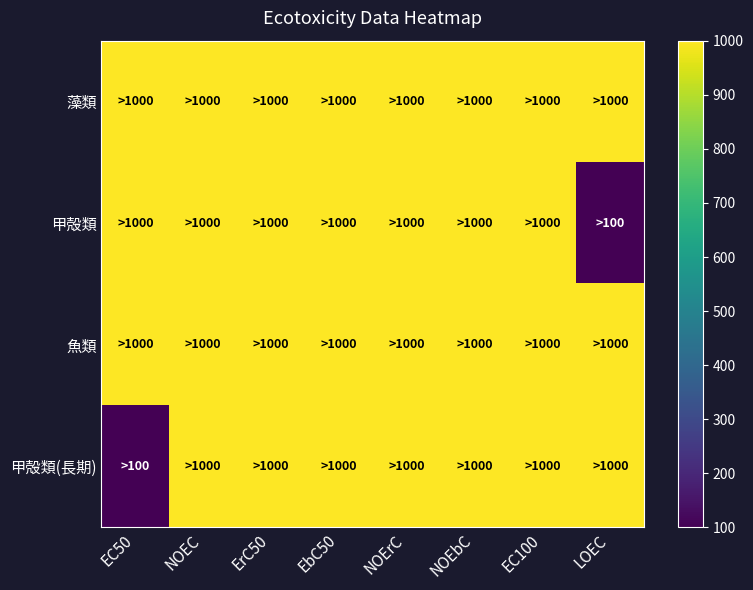

Reading right to left, list all the values displayed in this chart.

藻類: LOEC=1000	EC100=1000	NOEbC=1000	NOErC=1000	EbC50=1000	ErC50=1000	NOEC=1000	EC50=1000
甲殻類: LOEC=100	EC100=1000	NOEbC=1000	NOErC=1000	EbC50=1000	ErC50=1000	NOEC=1000	EC50=1000
魚類: LOEC=1000	EC100=1000	NOEbC=1000	NOErC=1000	EbC50=1000	ErC50=1000	NOEC=1000	EC50=1000
甲殻類(長期): LOEC=1000	EC100=1000	NOEbC=1000	NOErC=1000	EbC50=1000	ErC50=1000	NOEC=1000	EC50=100